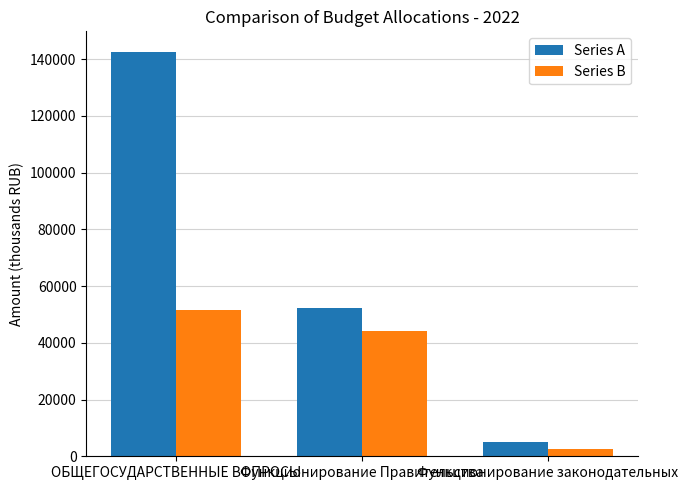

What is the sum of all Series B values?

98469